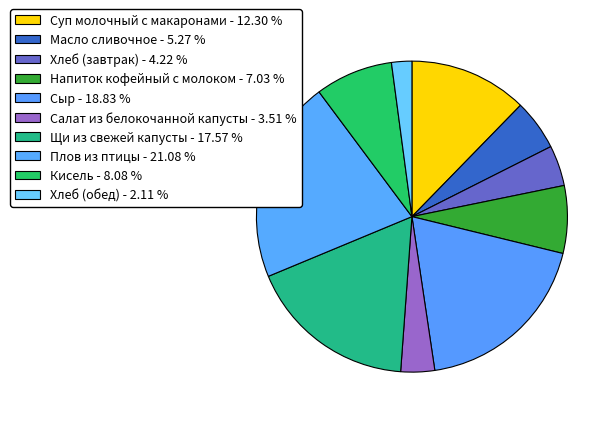

To the nearest percent, what is the difference between the Хлеб (обед) and Кисель slice percentages?

6%